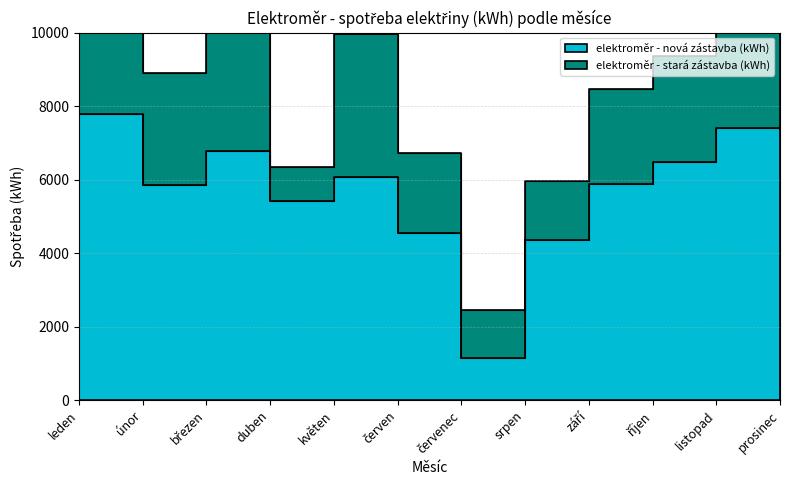

Is it true that the value at duben is 5427?

True